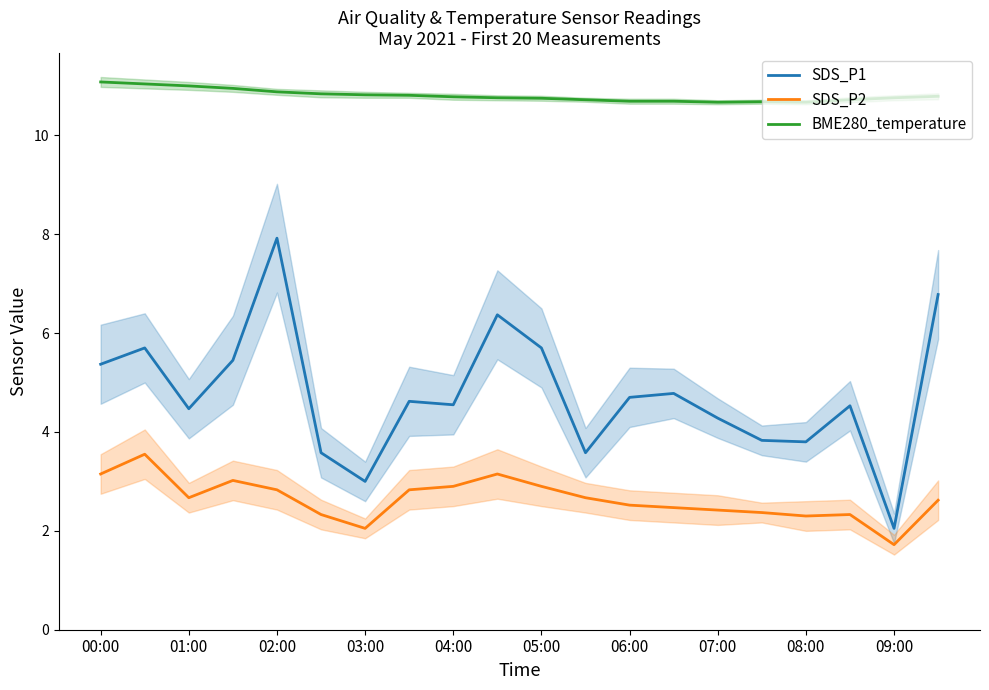

What is the maximum value for SDS_P1?

7.9